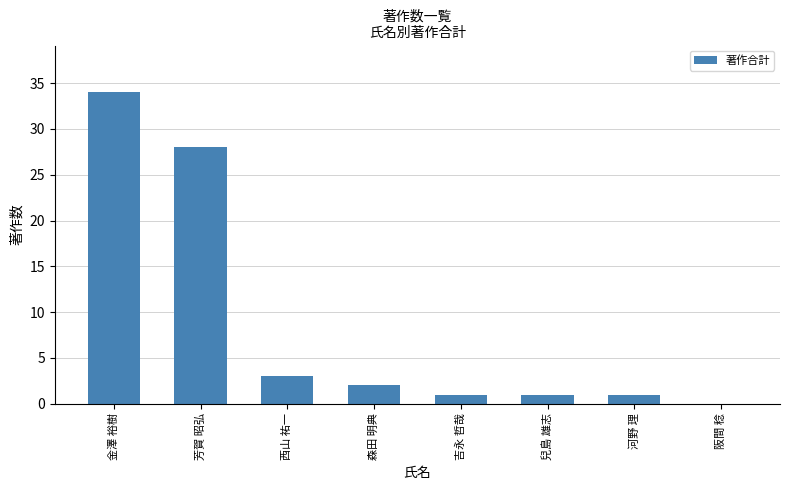

What is the change in value from 芳賀 昭弘 to 森田 明典?

-26